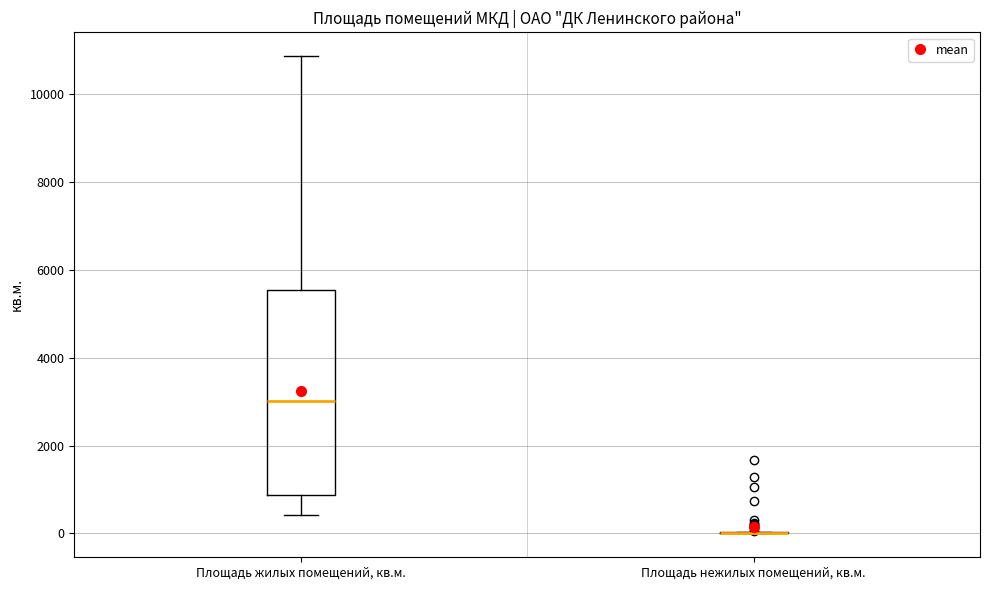

Reading left to right, read every box against the y-axis: the position of its median line, the range the box covers, and the ends of its whiskers. The values are not printed on the chart, so give them approximately, as read against the axis.

Площадь жилых помещений, кв.м.: median 3000, box 800 to 5600, whiskers 400 to 10800
Площадь нежилых помещений, кв.м.: box collapsed to a line at 0, whiskers 0 to 0